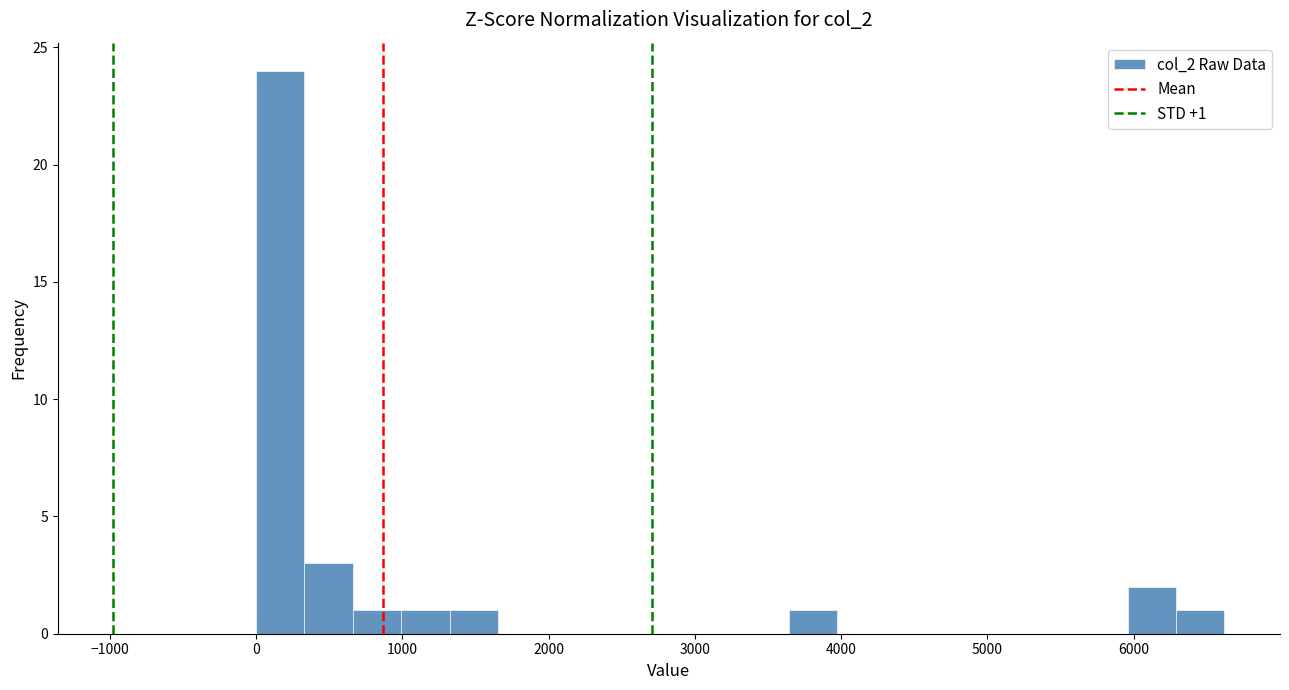

Read against the x-axis, roughly where is the centre of the tallest bar?

200